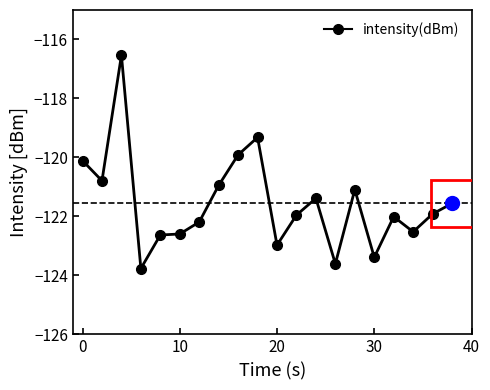

What is the smallest value displayed?

-123.8